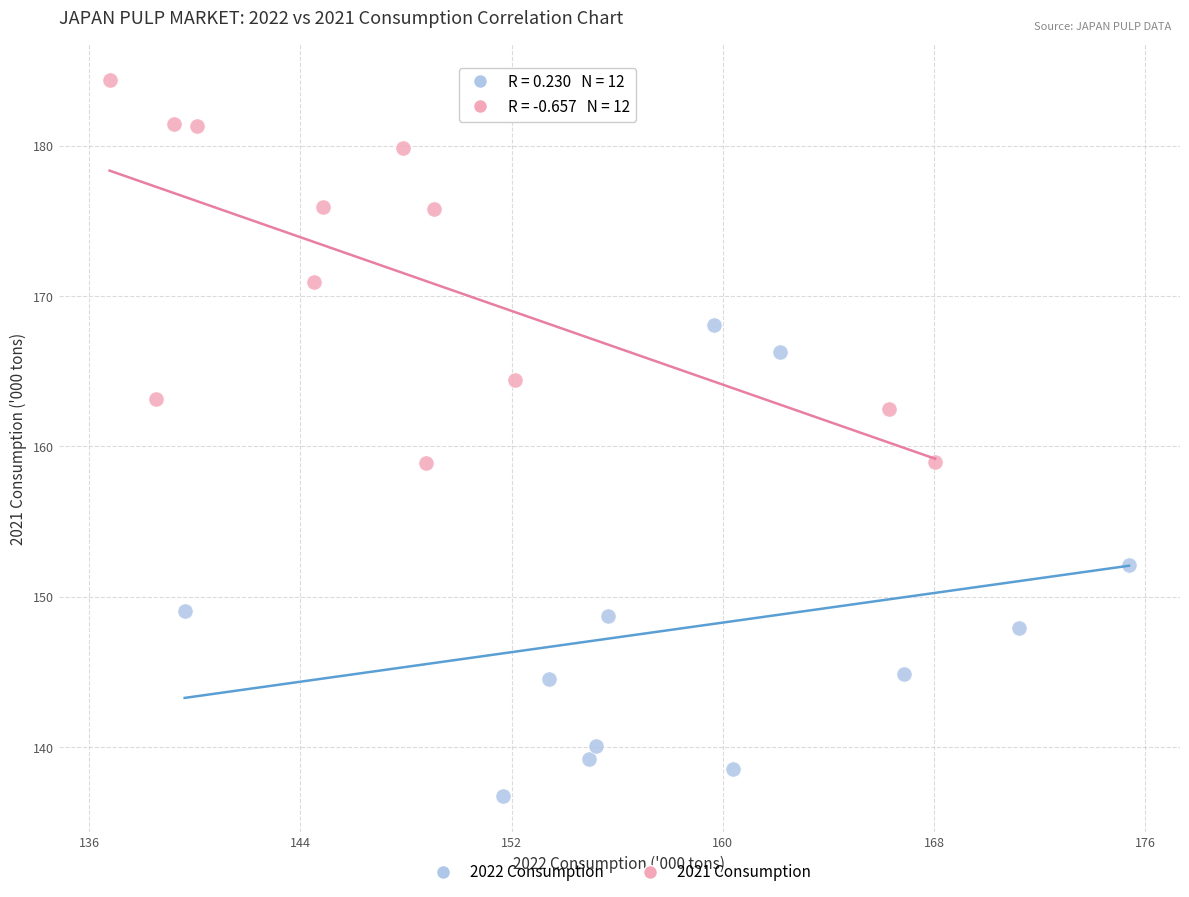

Which series contains the highest Y value?

2021 Consumption